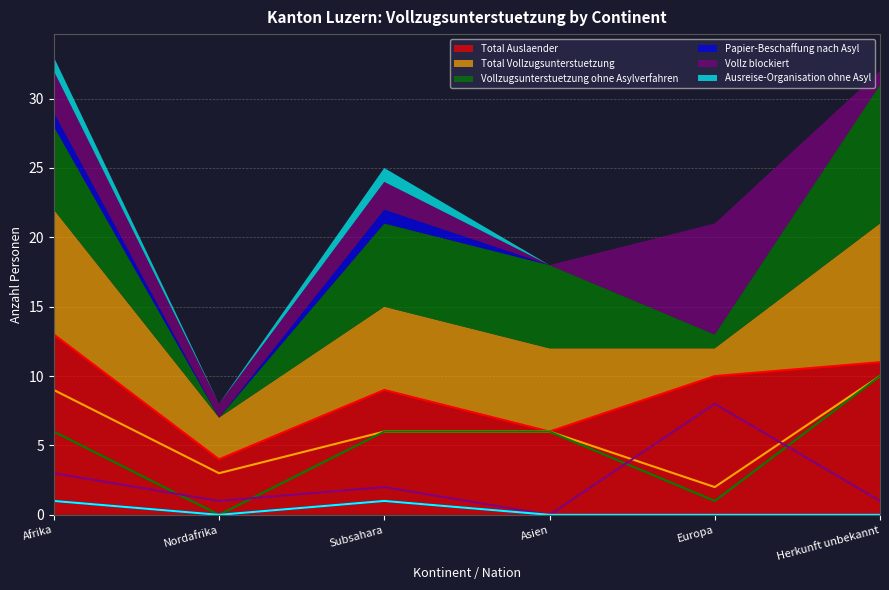

Count the number of data series in this chart.

6